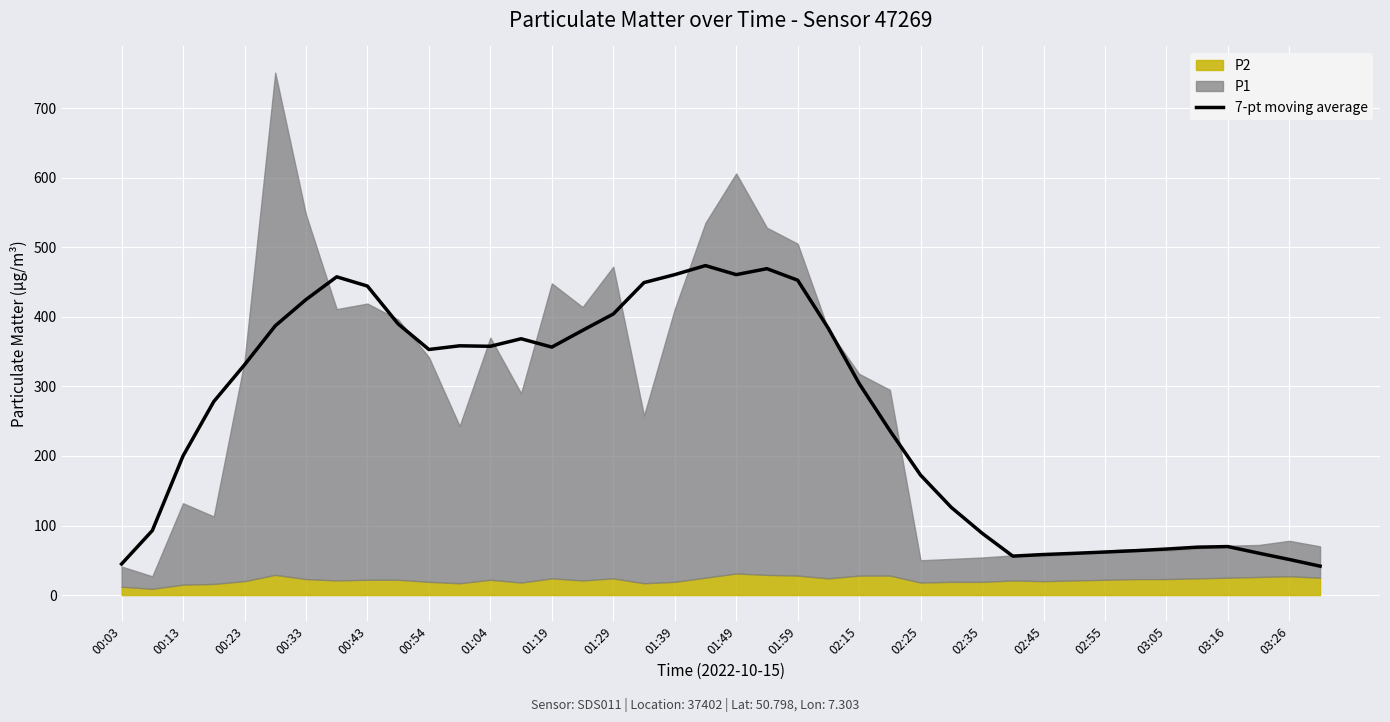

Is it true that 7-pt moving average equals 184.0 at 01:29?

False